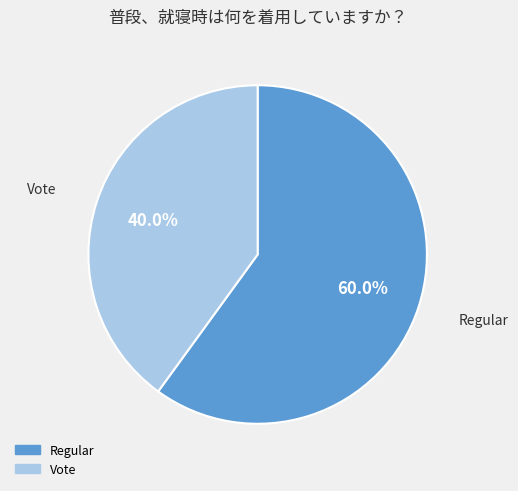

Is Vote the majority of the pie?

No